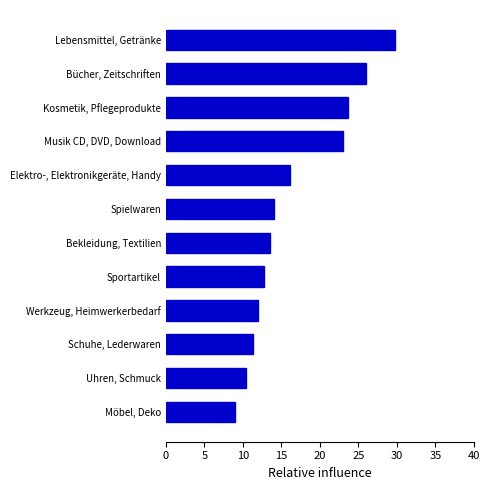

Which category has the lowest value across all series?

Möbel, Deko